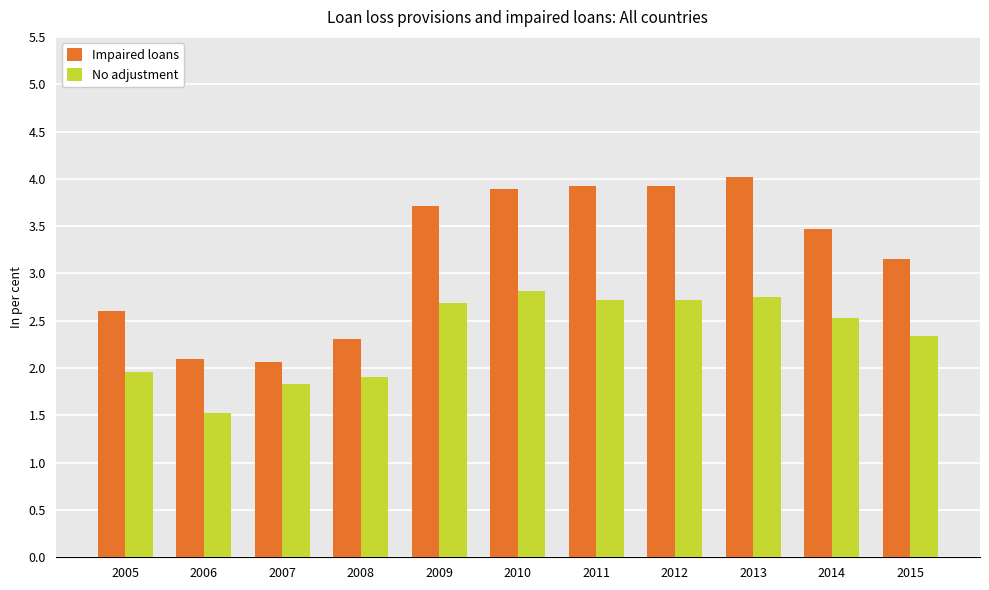

What is the total value across all series at 2014?

6.0